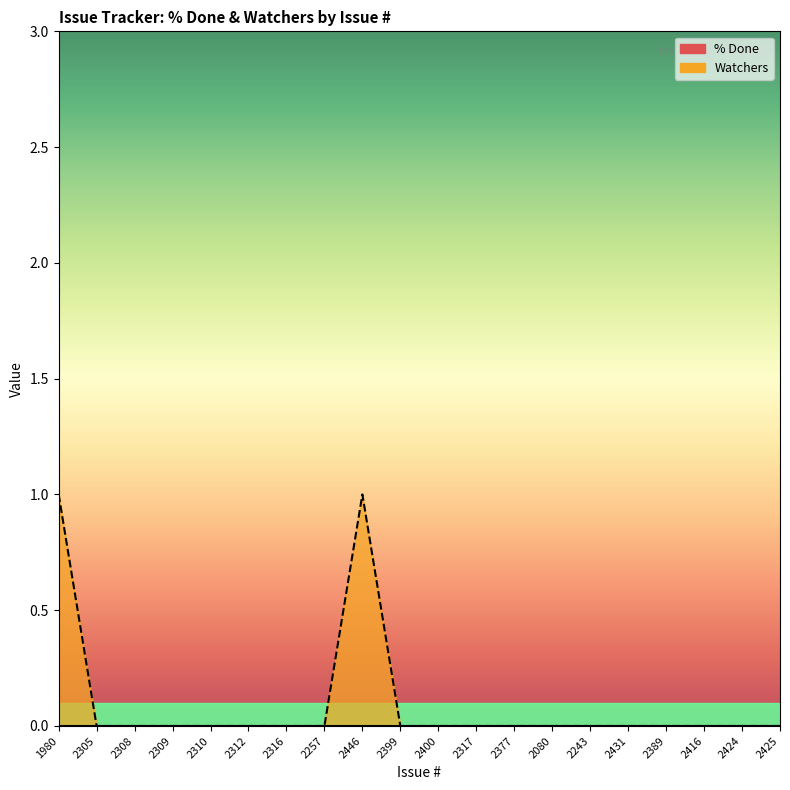

Reading left to right, transcribe all the data shown in this chart.

1980=1	2305=0	2308=0	2309=0	2310=0	2312=0	2316=0	2257=0	2446=1	2399=0	2400=0	2317=0	2377=0	2080=0	2243=0	2431=0	2389=0	2416=0	2424=0	2425=0